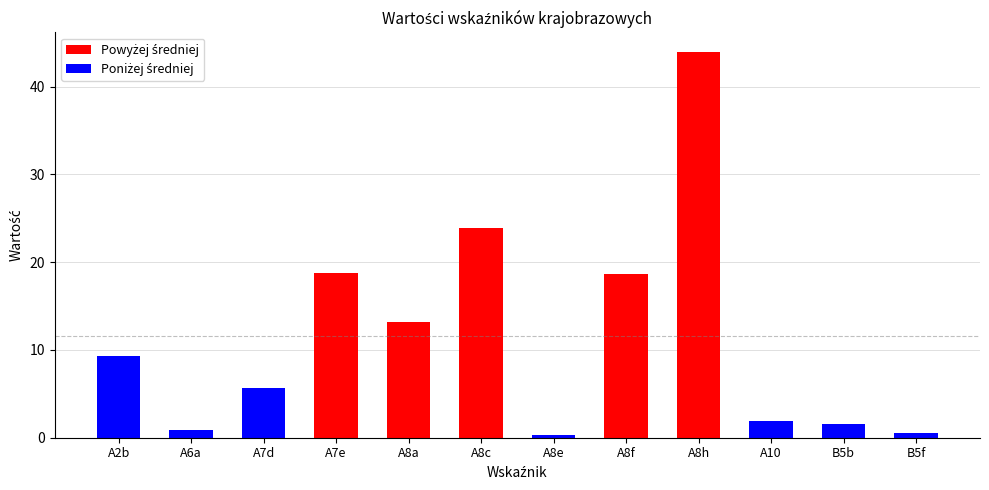

The value at A10 is 1.9. True or false?

True